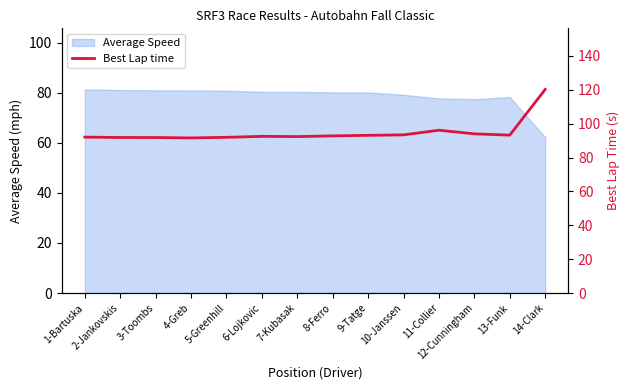

List the labels in order of value, smallest first.

4-Greb, 3-Toombs, 2-Jankovskis, 5-Greenhill, 1-Bartuska, 7-Kubasak, 6-Lojkovic, 8-Ferro, 9-Tatge, 13-Funk, 10-Janssen, 12-Cunningham, 11-Collier, 14-Clark